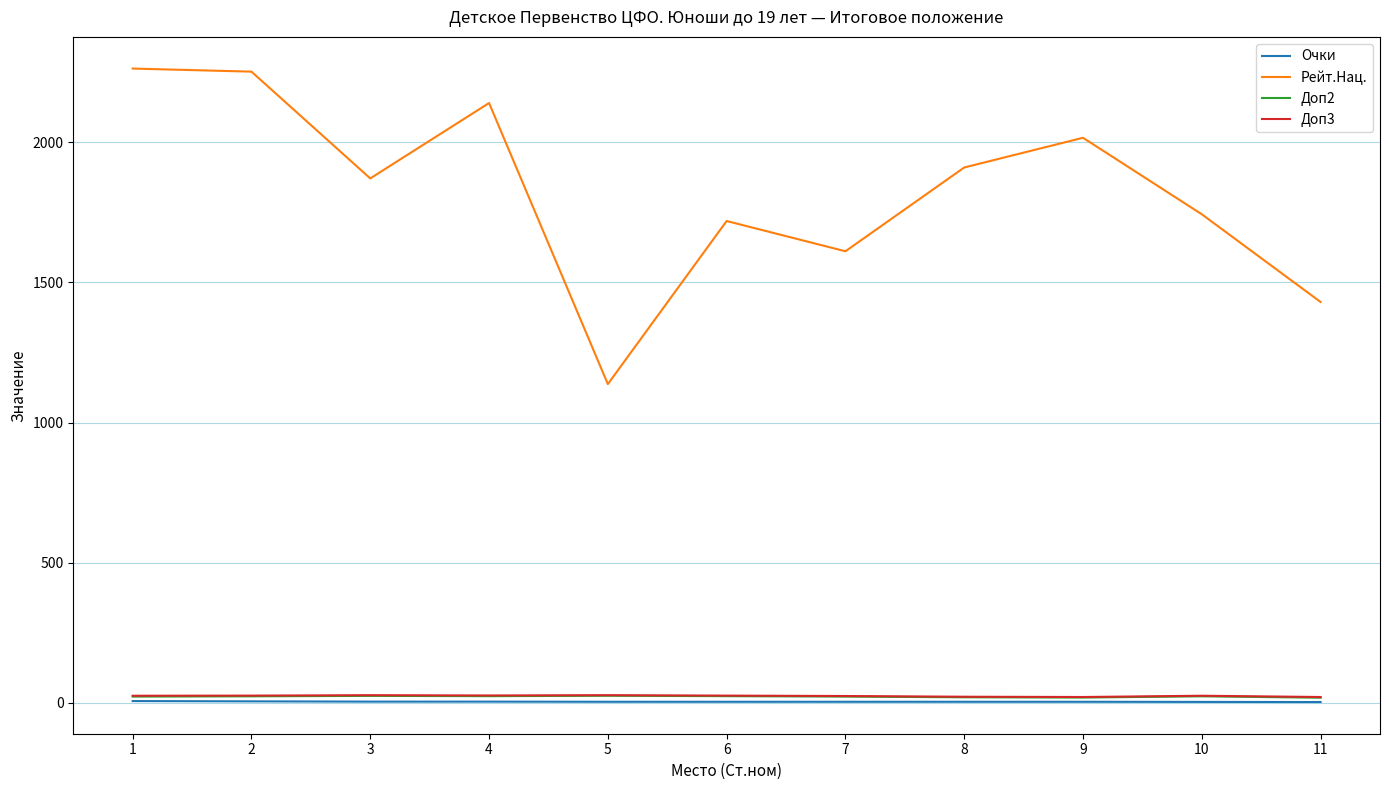

Which series has the largest total across all categories?

Рейт.Нац.